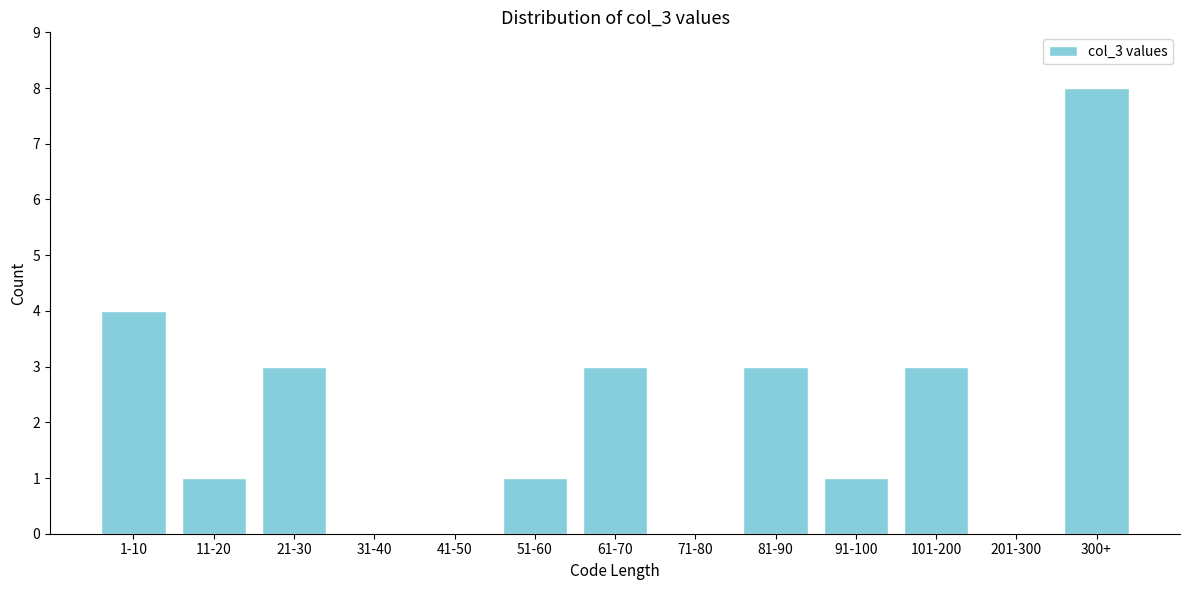

Reading left to right, what are all the values shown in this chart?

1-10=4	11-20=1	21-30=3	31-40=0	41-50=0	51-60=1	61-70=3	71-80=0	81-90=3	91-100=1	101-200=3	201-300=0	300+=8